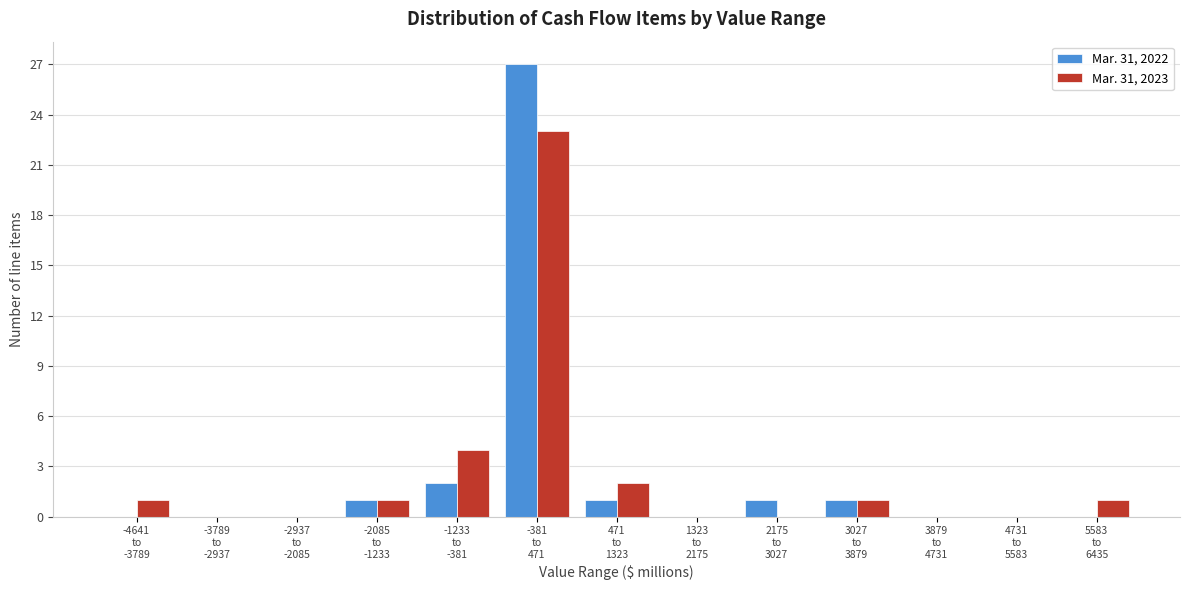

What is the highest value of the Mar. 31, 2023 series?

23